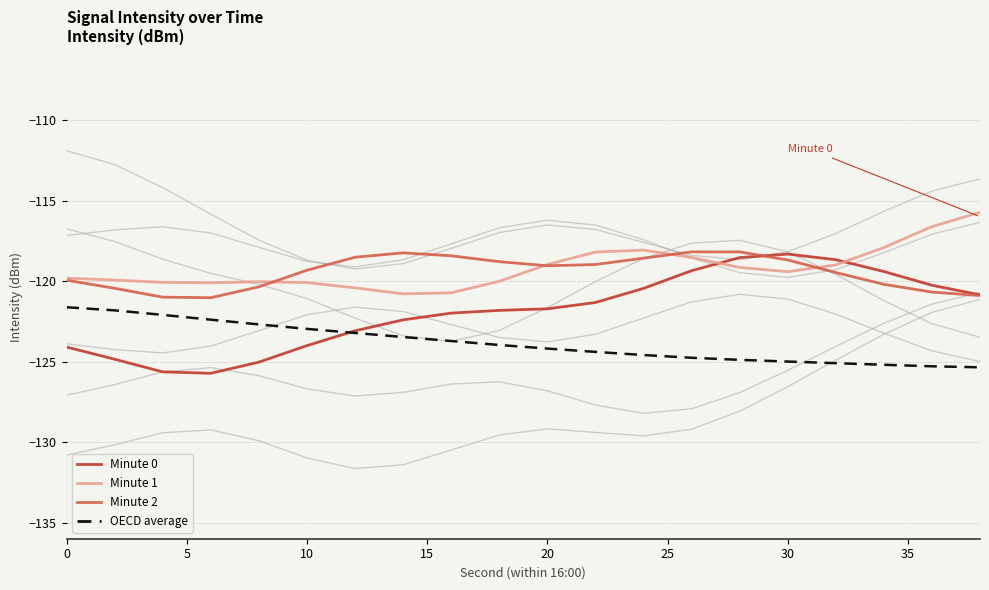

The value of Minute 0 at 10 is -39.5. True or false?

False